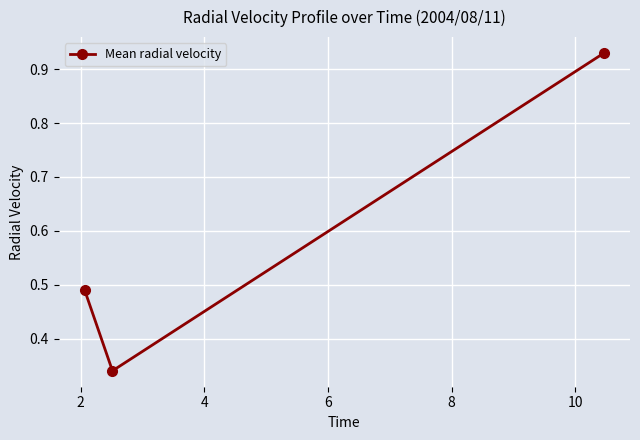

Count the values in the range 0 to 1.

3